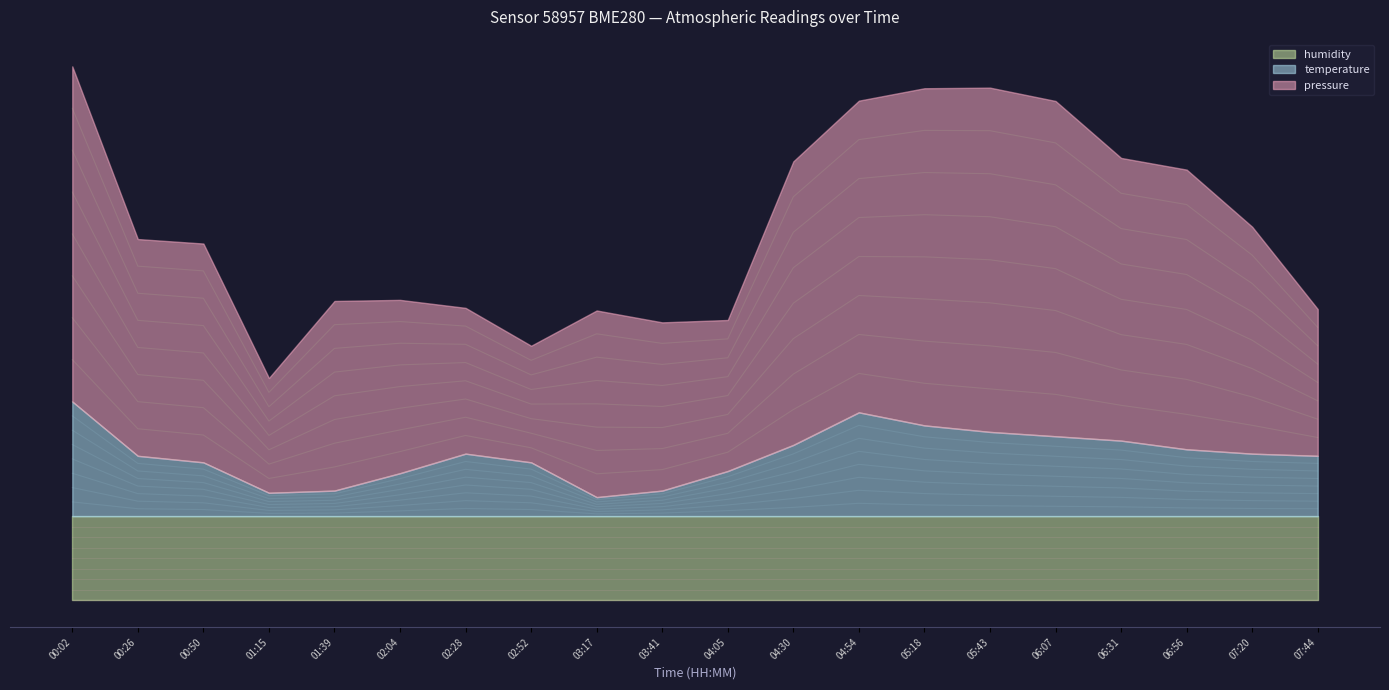

What is the value of the pressure point at the 5th from the left?

72.1